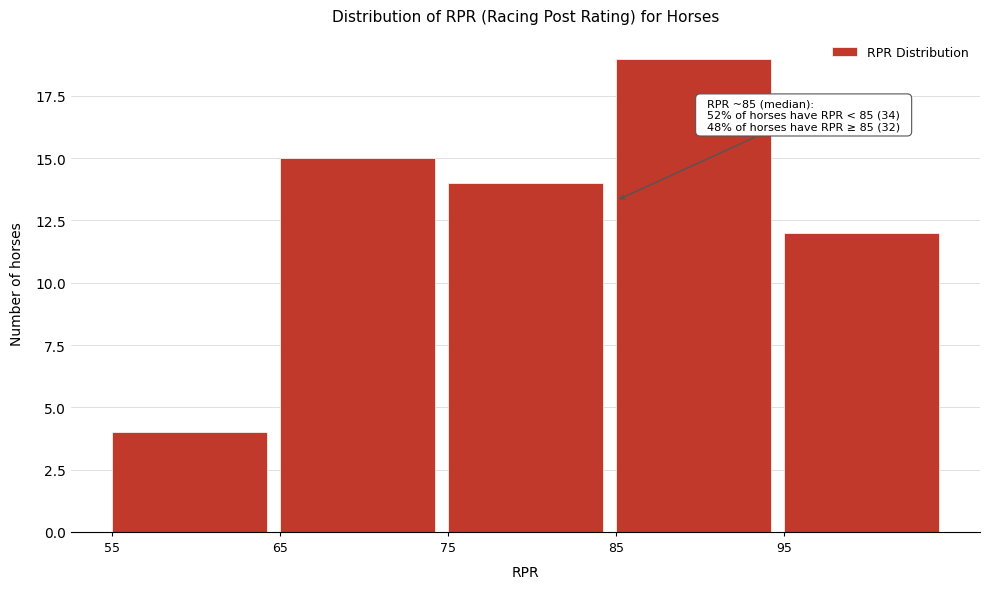

Which range on the x-axis has the tallest bar?

85 to 95